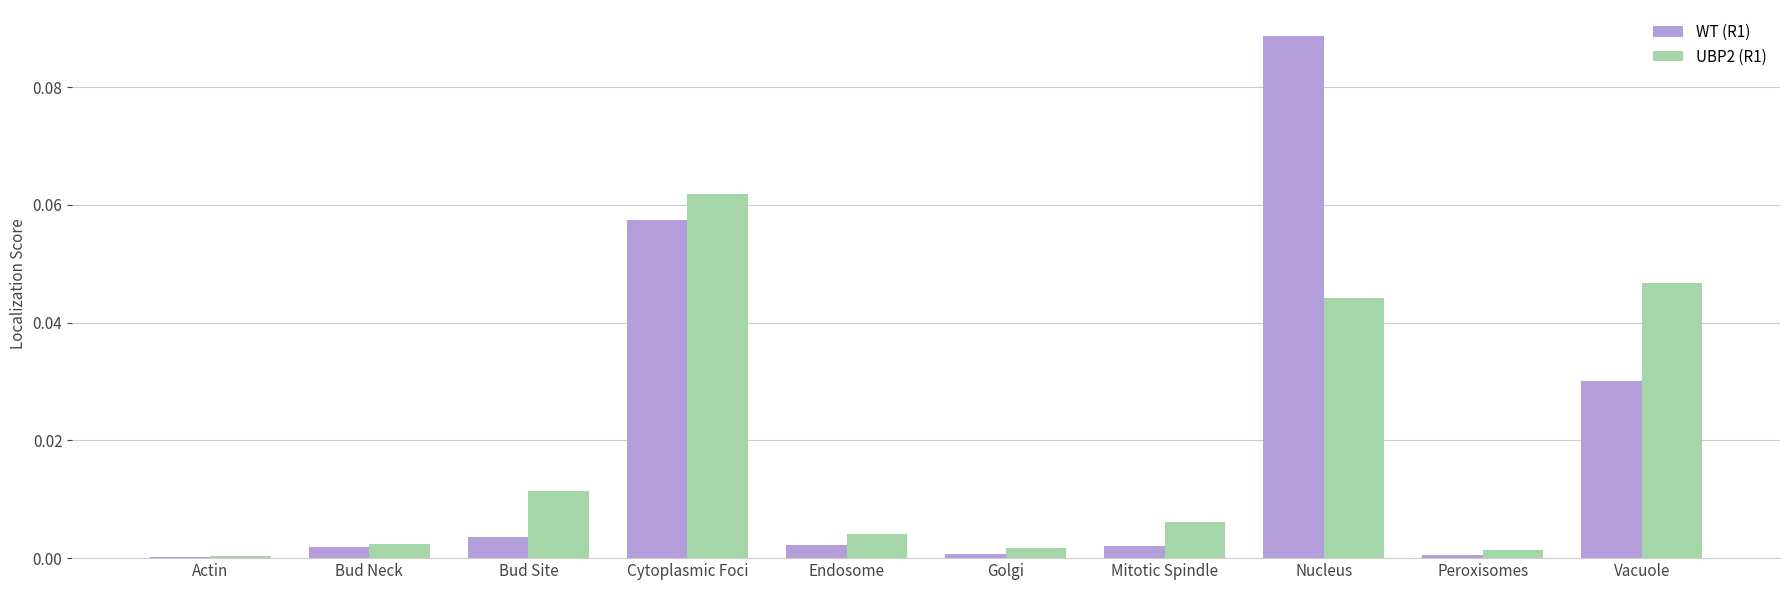

How many groups of bars are there?

10